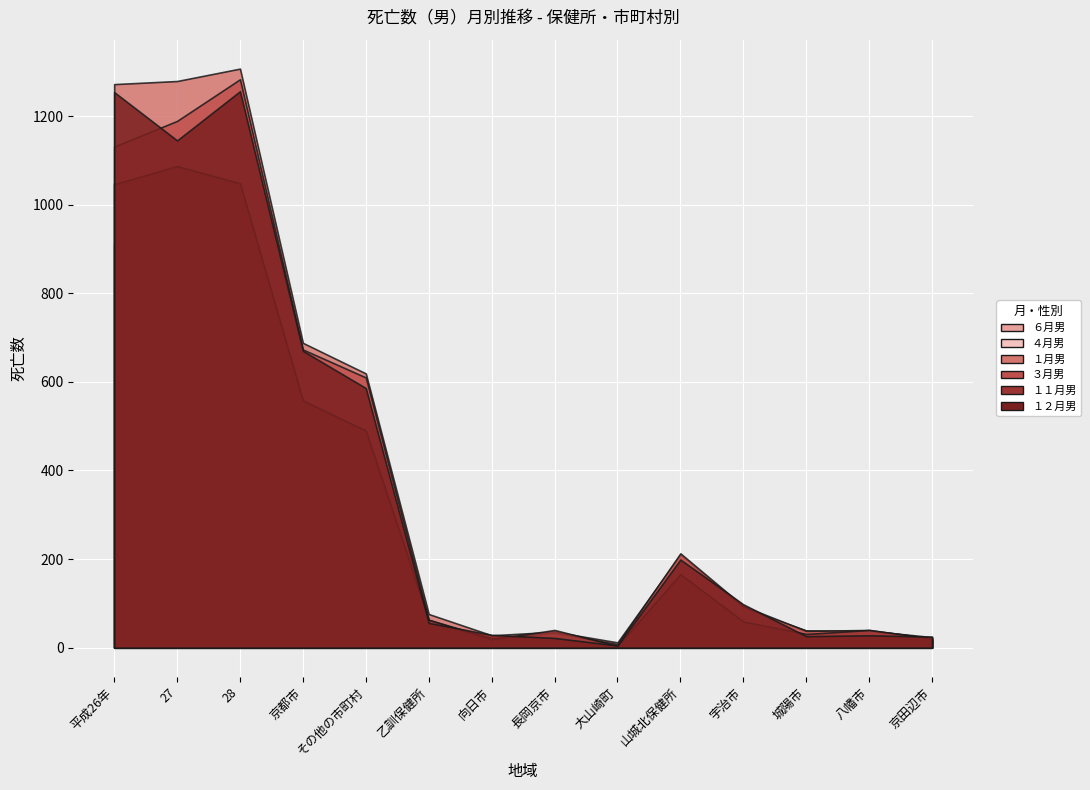

Between which two adjacent categories do ６月男 and １１月男 first intersect?

乙訓保健所 and 向日市